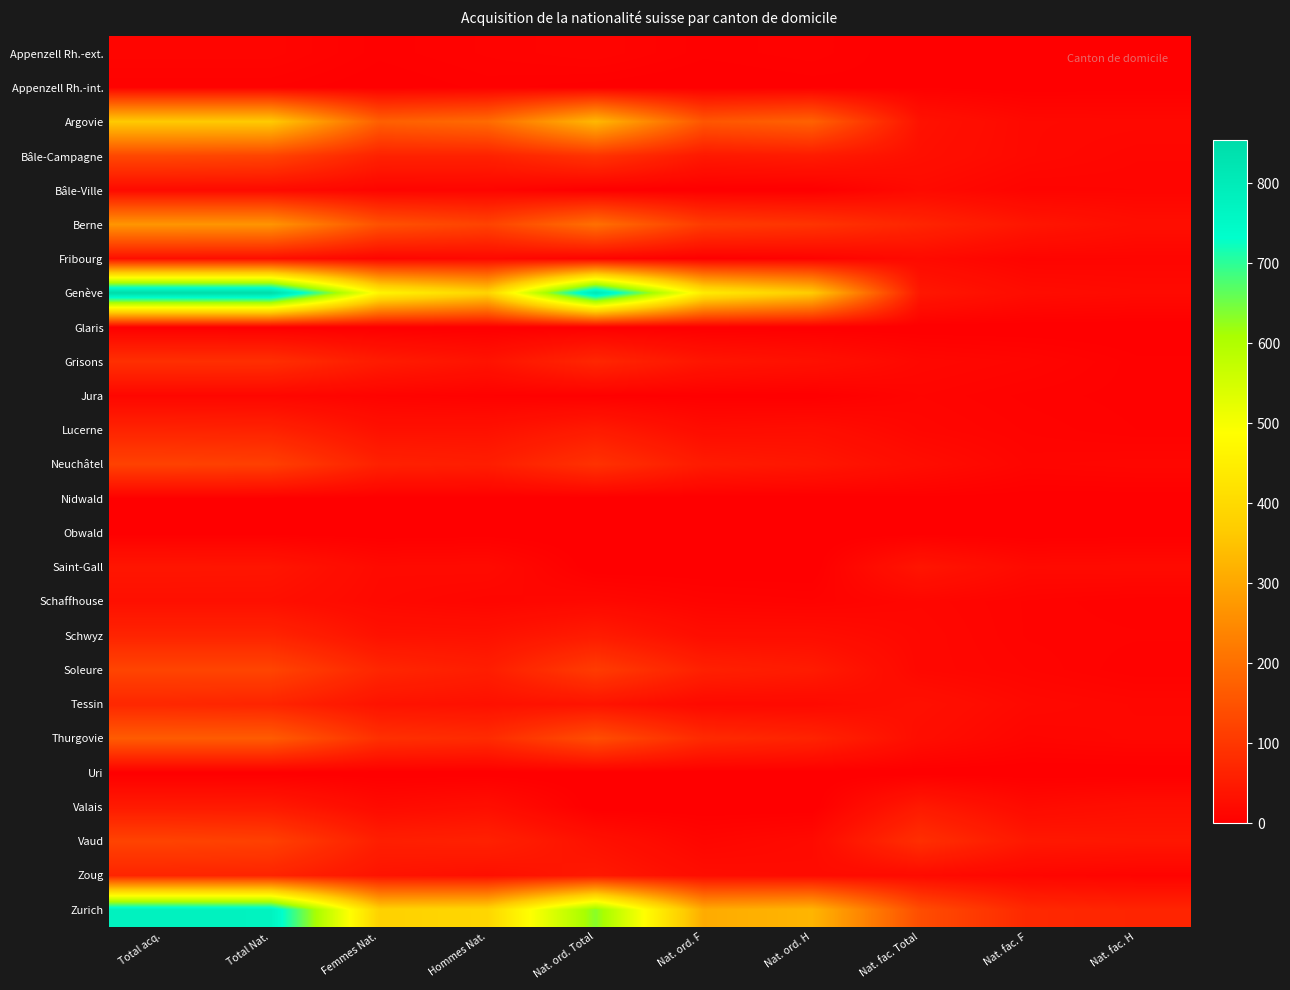

What is the total value across all series at Nat. fac. F?

375